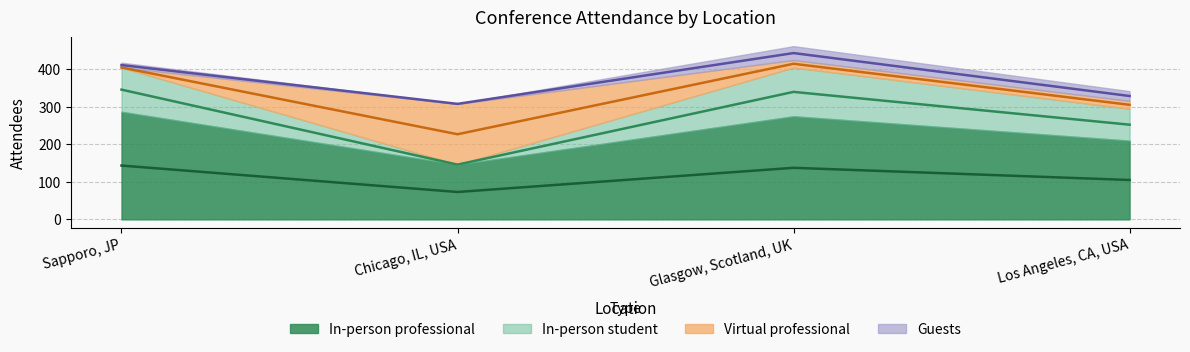

True or false: In-person professional and In-person student intersect in this chart.

False